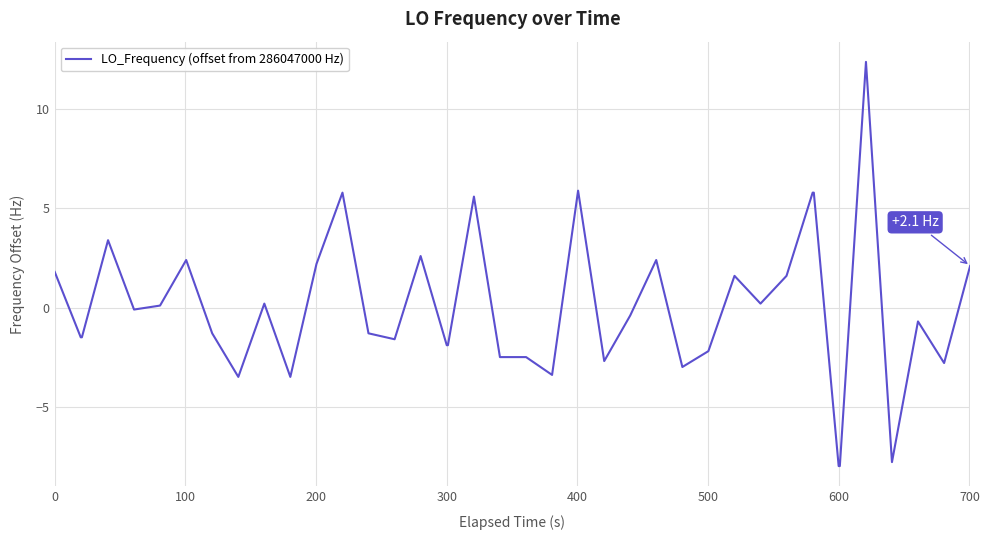

What is the difference between the maximum and minimum values?

20.4